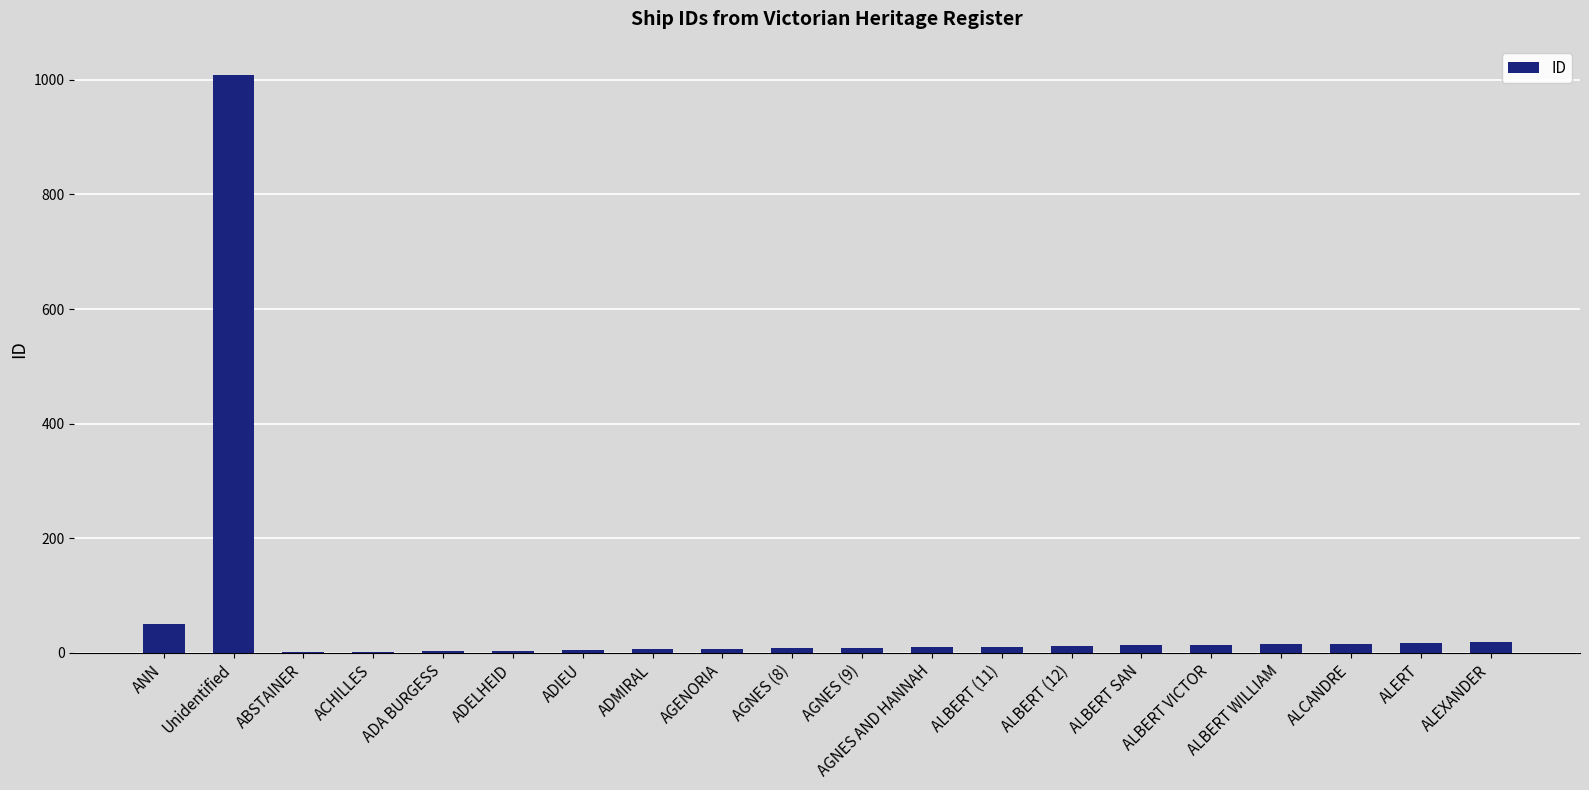

Are the bars grouped side by side (vs. stacked)?

No